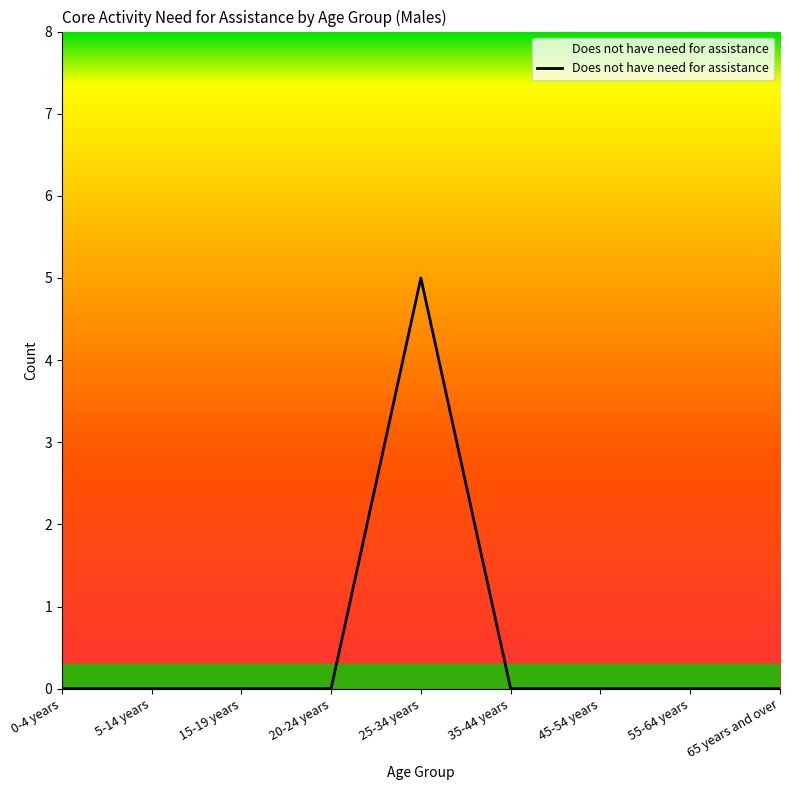

How many lines are shown in the chart?

1